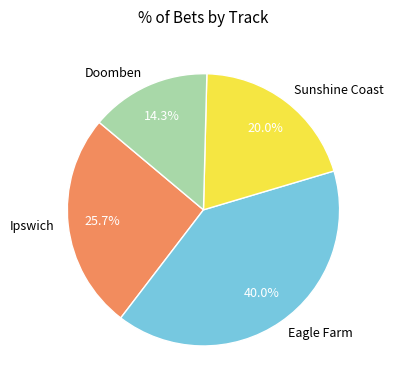

How many segments does this pie chart have?

4